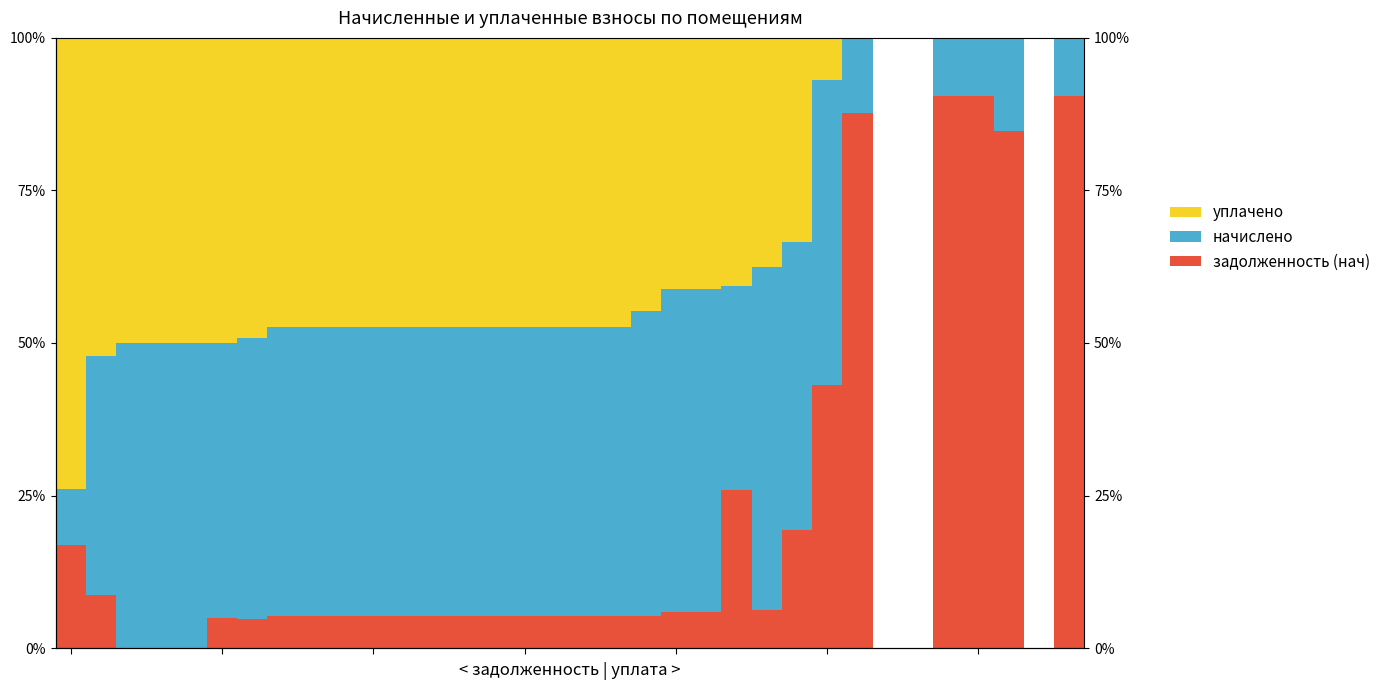

Count the number of data series in this chart.

3